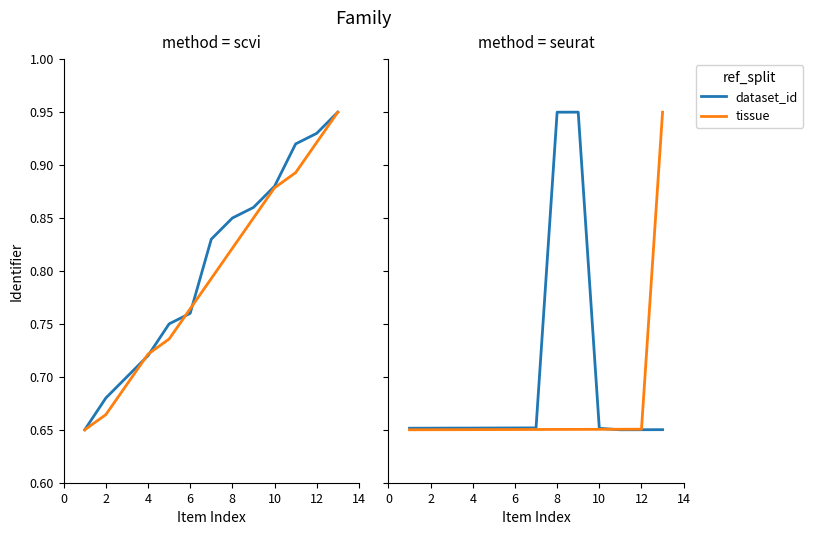

True or false: tissue has a value of 1.0 at 12.

False